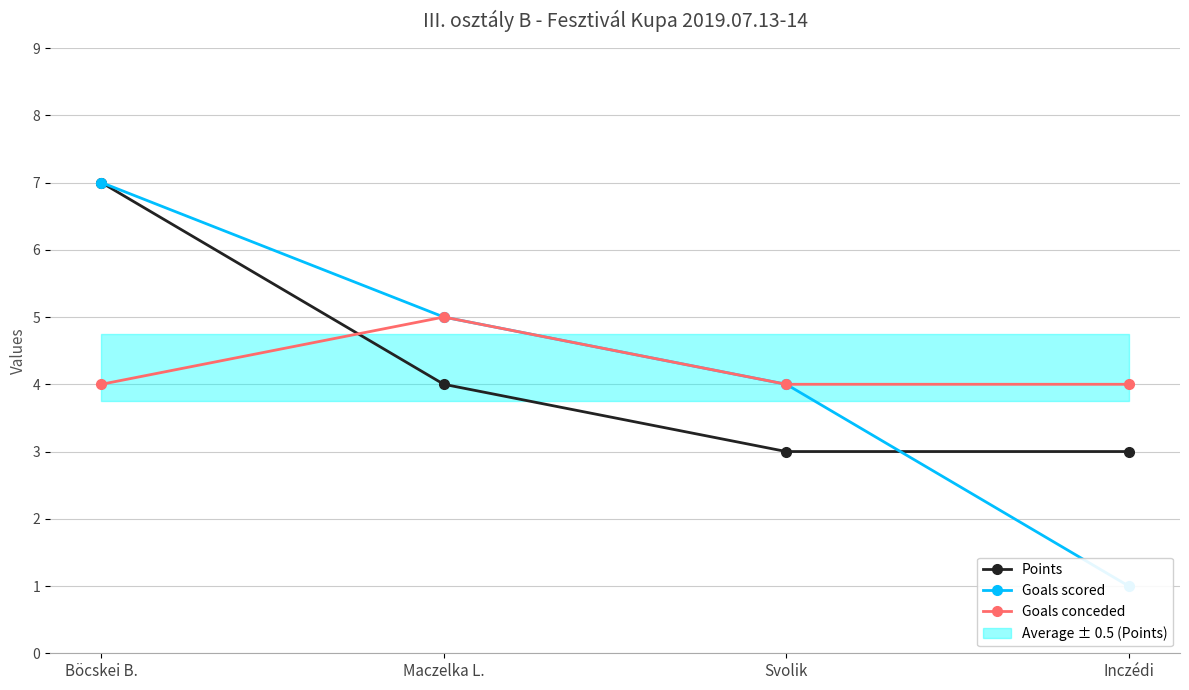

Between Böcskei B. and Inczédi, which series saw the biggest shift?

Goals scored